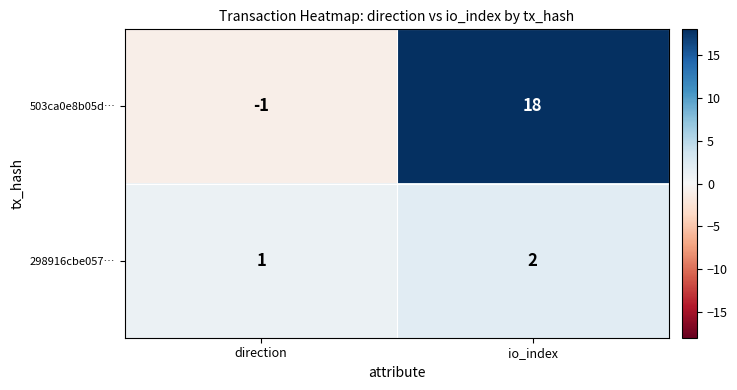

What is the minimum value shown in the chart?

-1